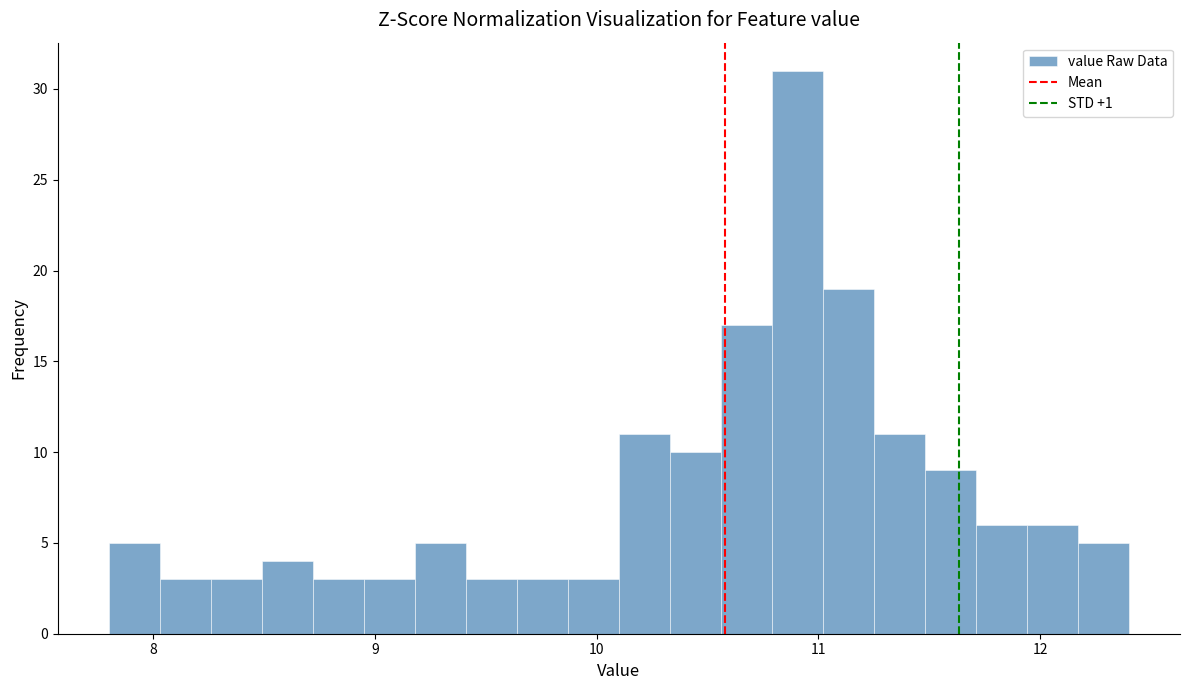

Read against the x-axis, roughly where is the centre of the tallest bar?

10.9